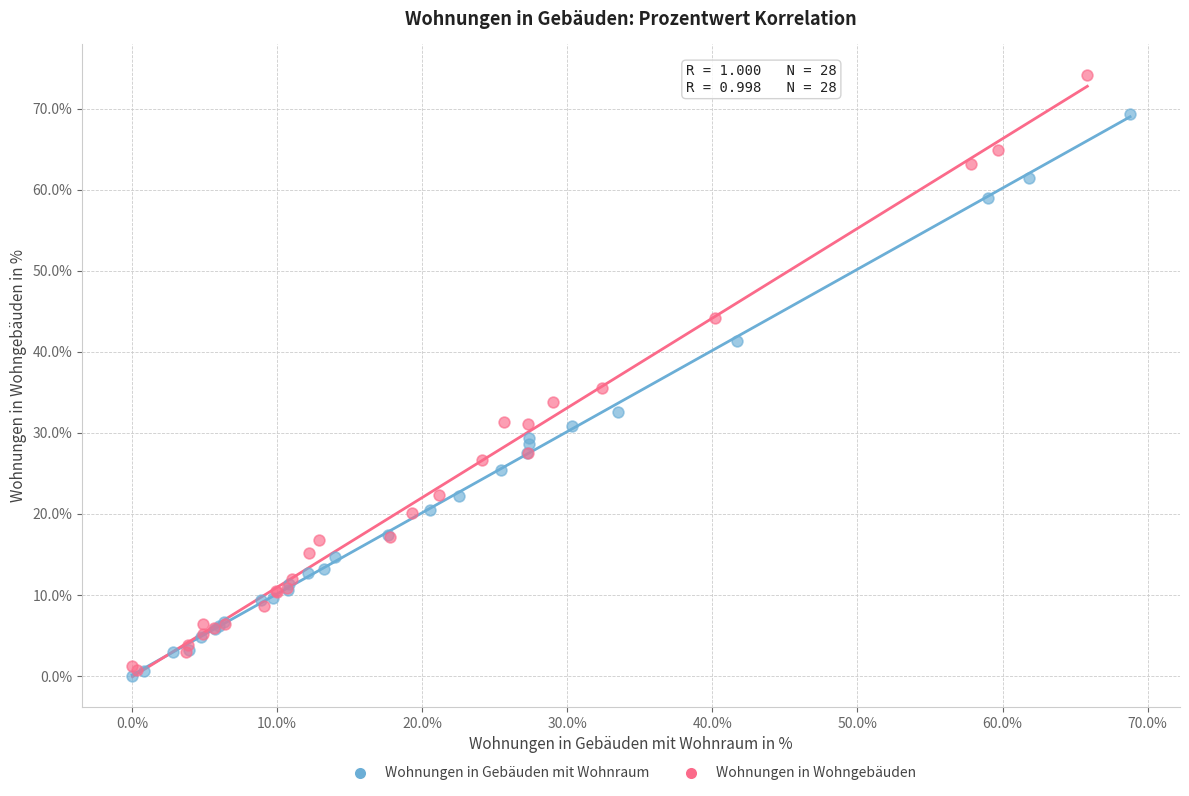

Which series has the widest spread of Y values?

Wohnungen in Wohngebäuden